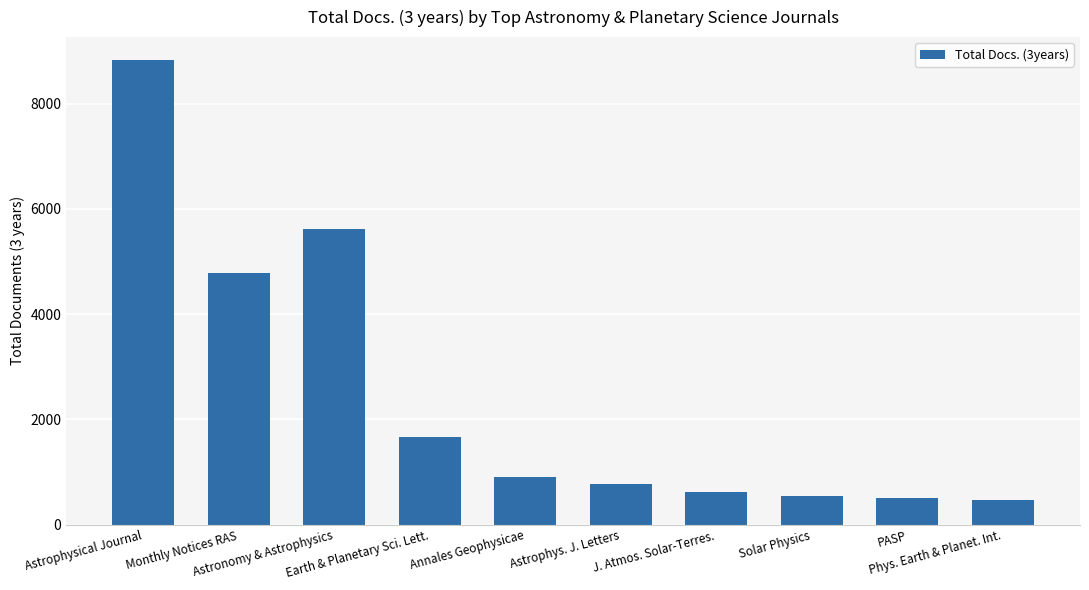

What is the value of the 1st bar from the left?

8825